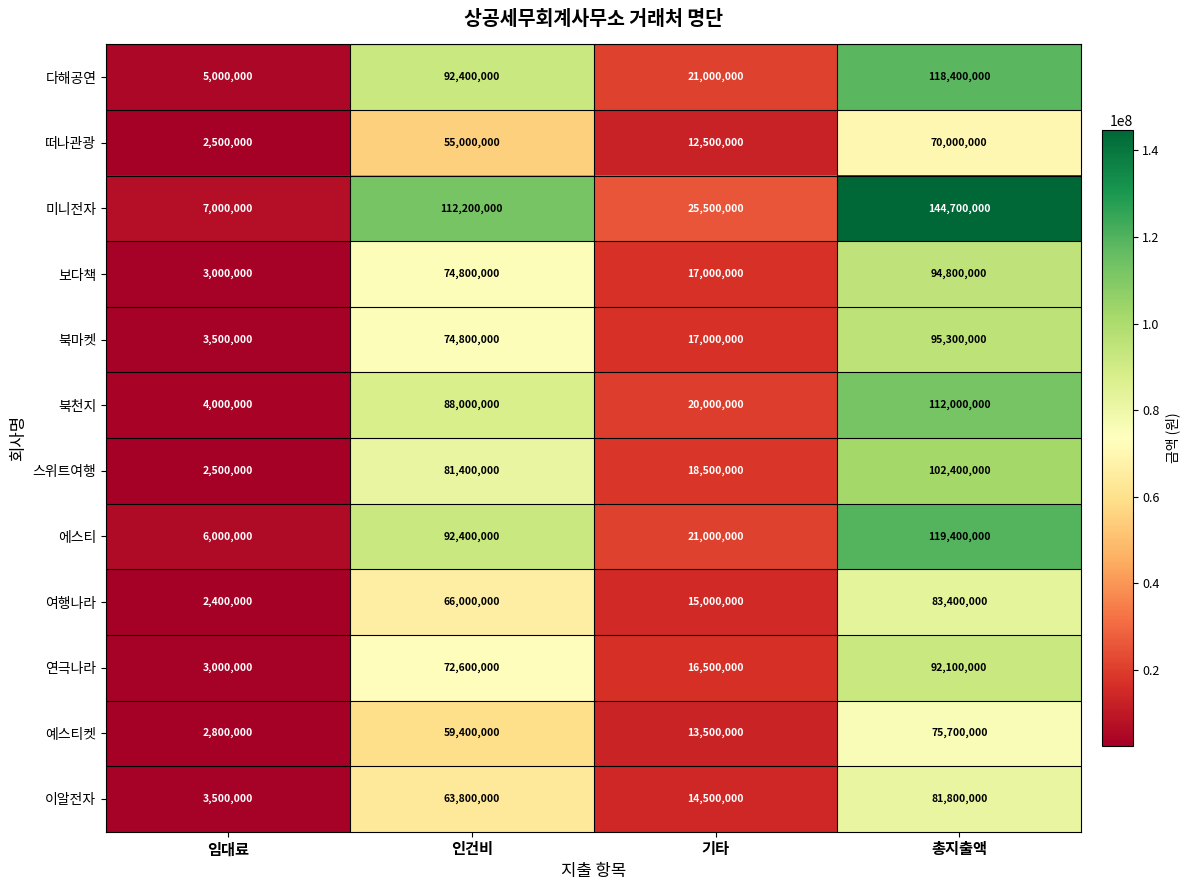

How many values in the 북천지 series are below 88000000?

2